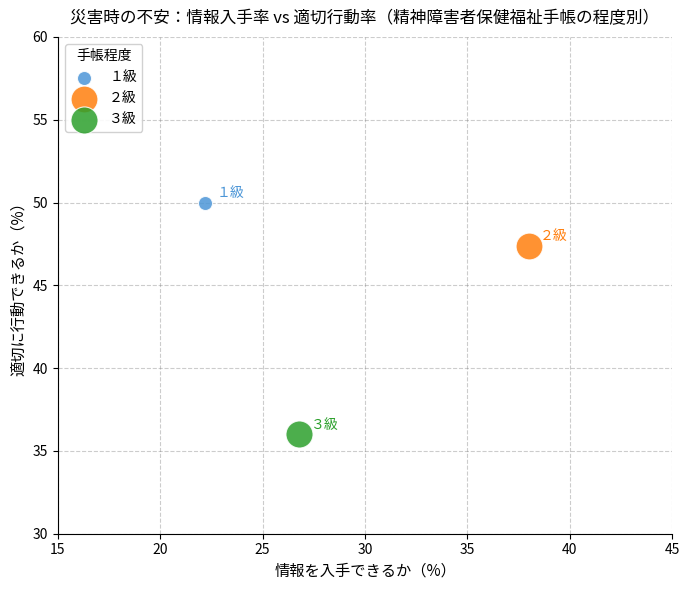

Which series reaches the maximum Y coordinate?

１級